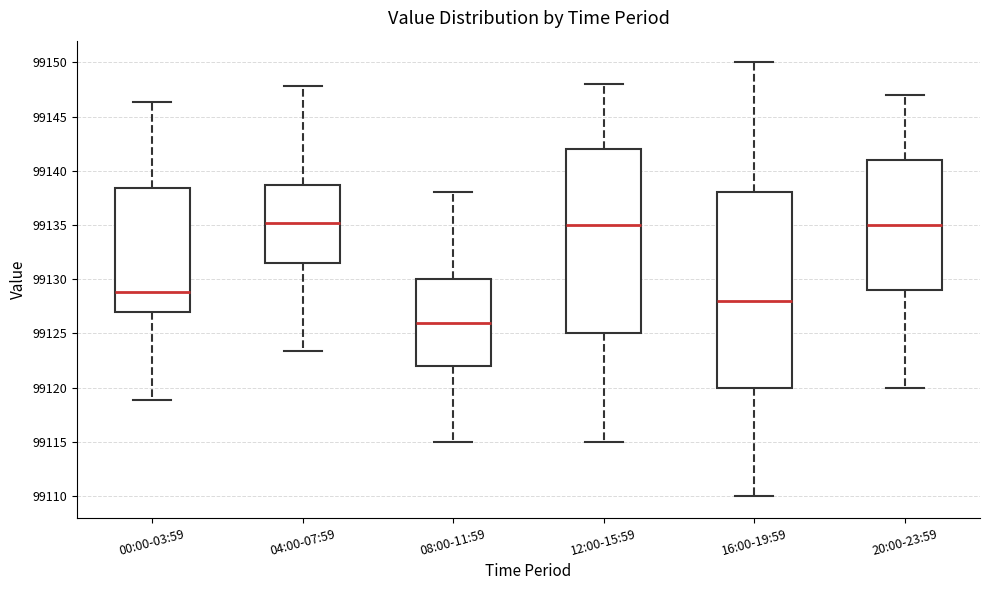

Which box's median line is the lowest?

08:00-11:59